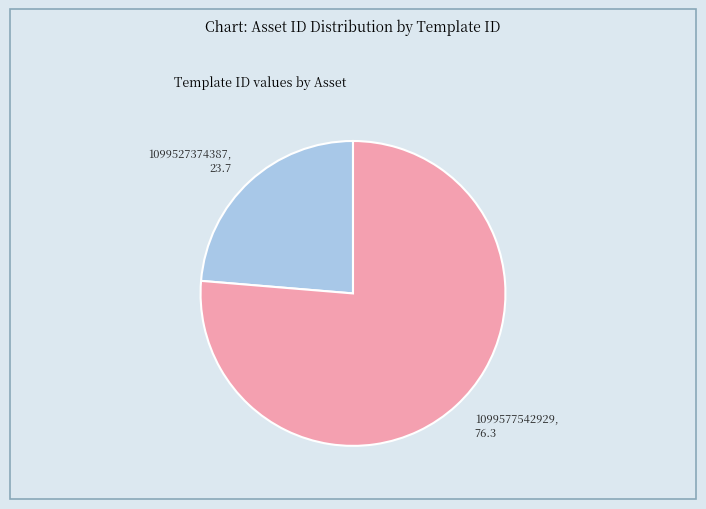

Which category has the biggest portion of the pie?

1099577542929